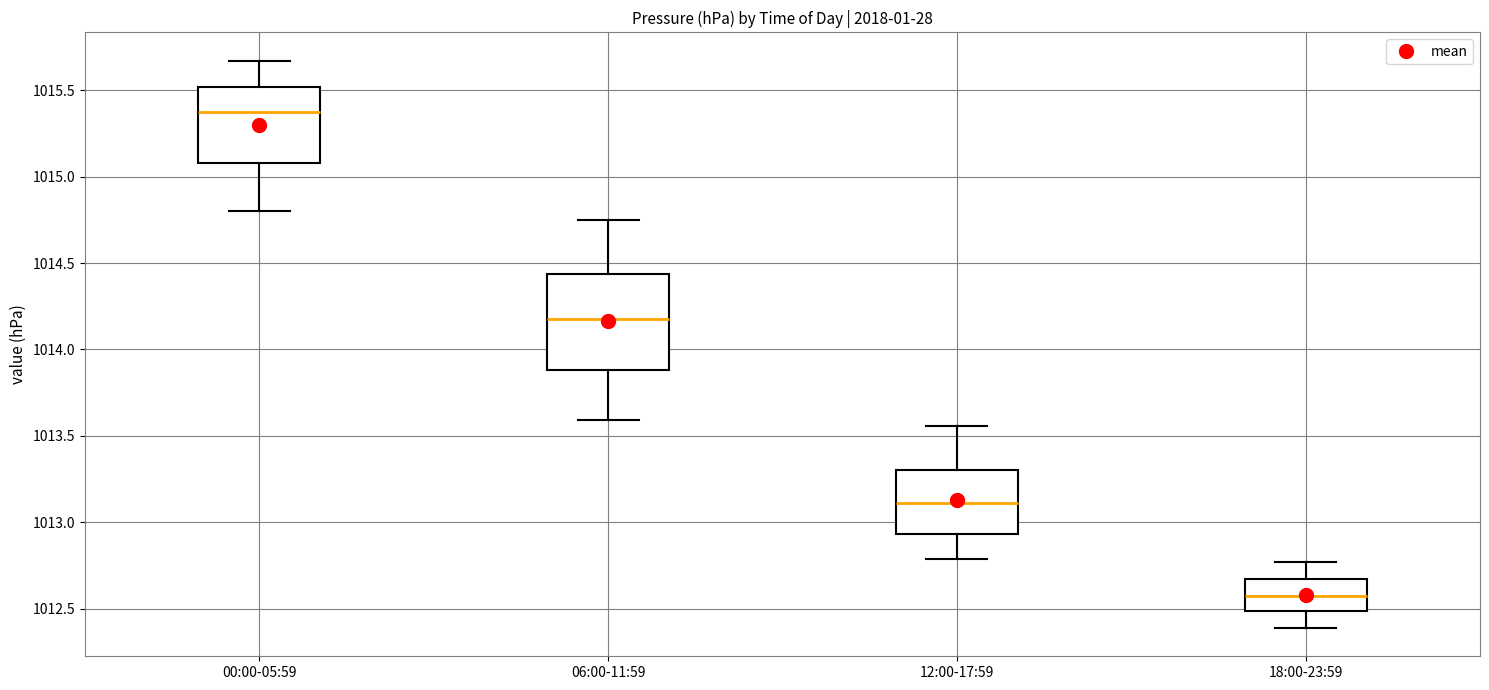

Comparing the boxes themselves (not the whiskers), which one is the tallest?

06:00-11:59